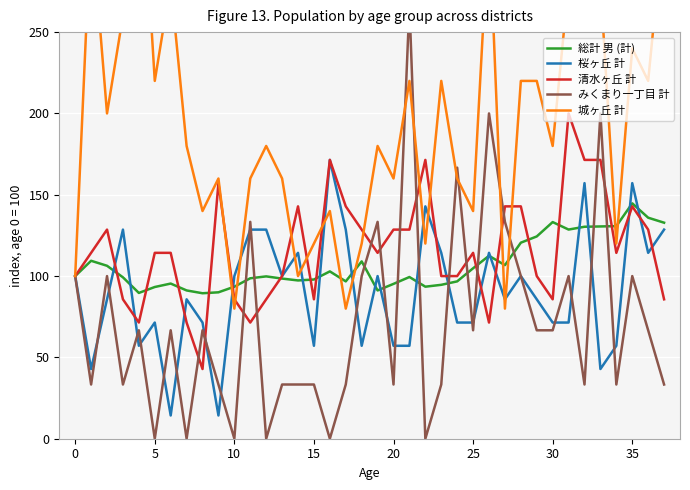

What is the greatest value displayed?

380.0